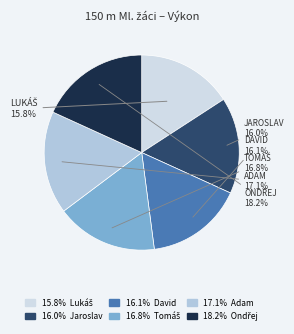

To the nearest percent, what is the average slice percentage?

17%